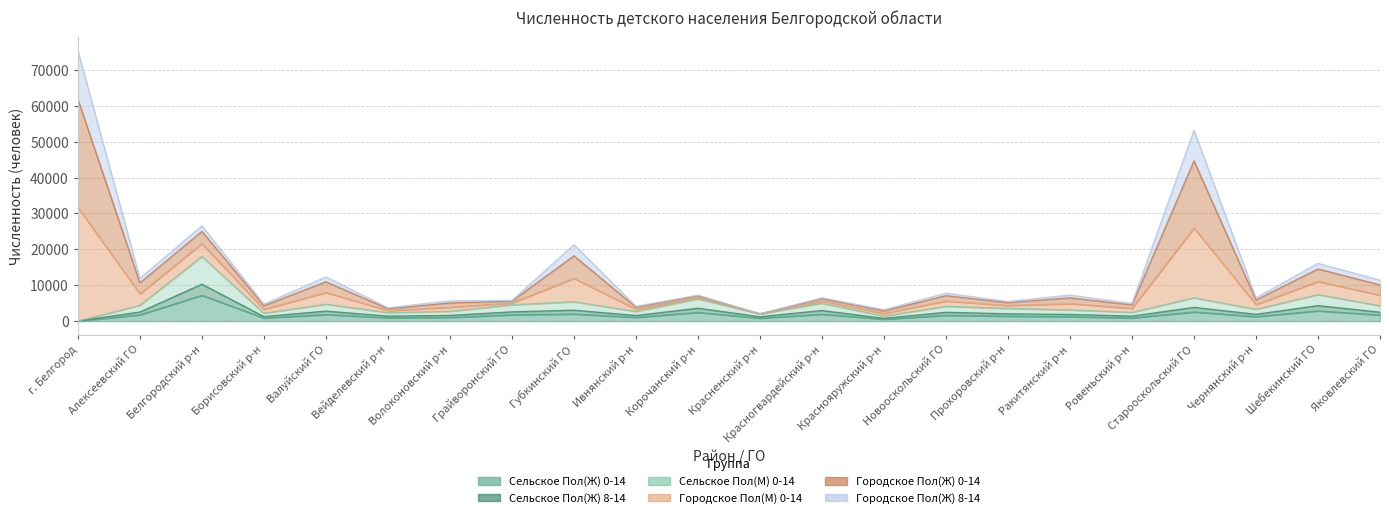

What position from the left is Борисовский р-н?

4